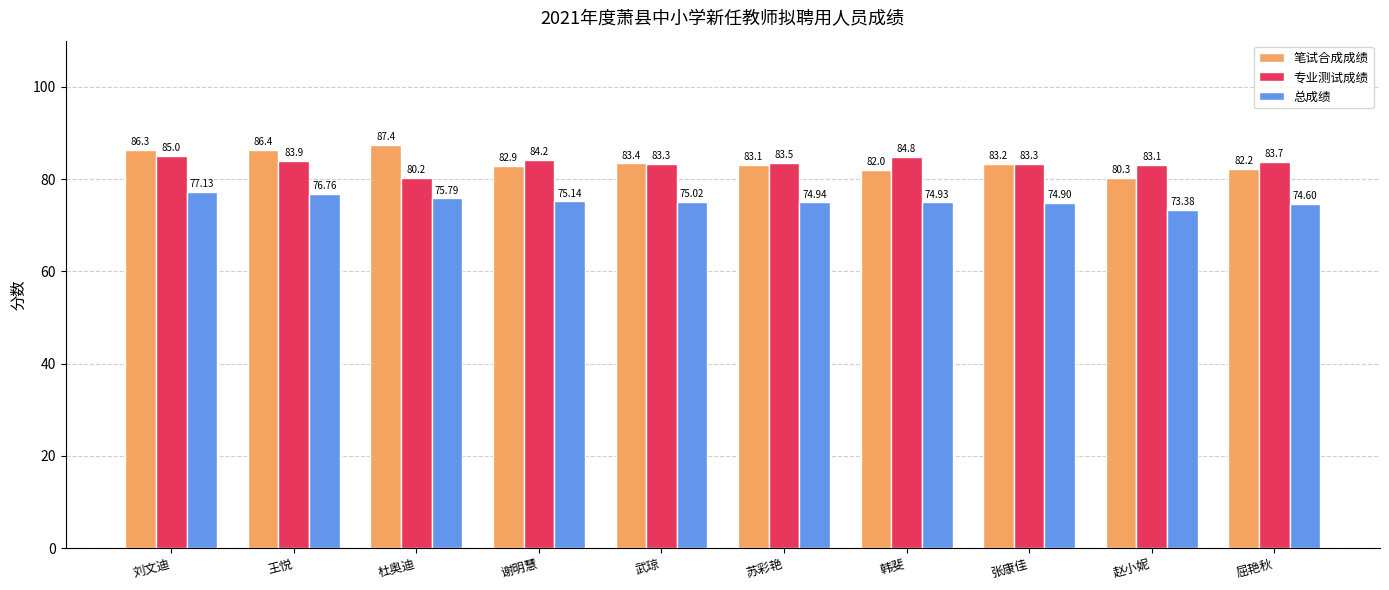

Between 苏彩艳 and 屈艳秋, which series saw the biggest shift?

笔试合成成绩